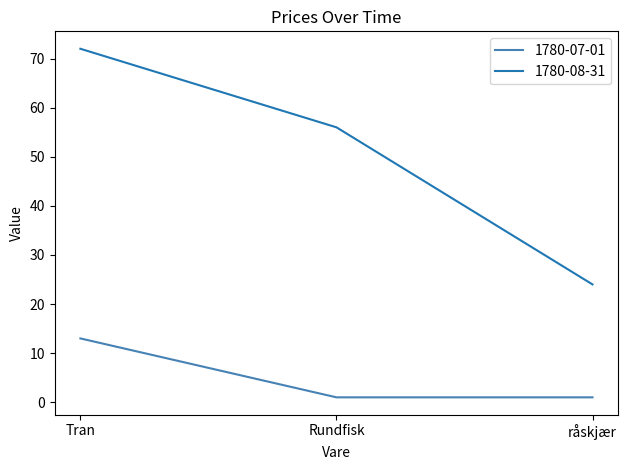

Which series has the largest range (max minus min)?

1780-08-31